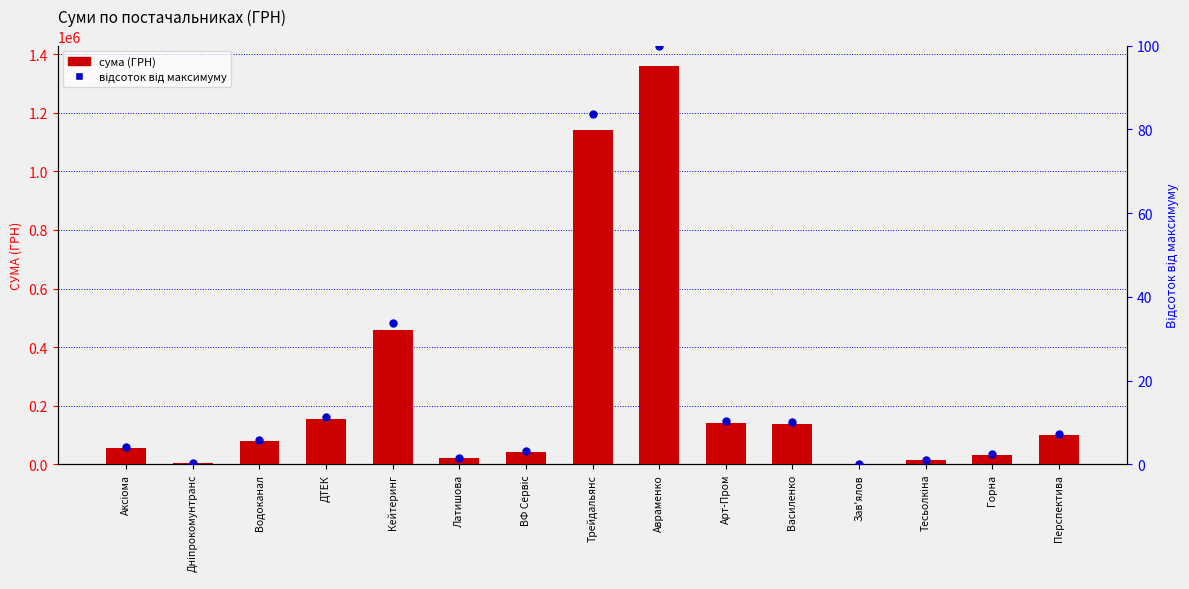

What is the total value across all series at ВФ Сервіс?

42591.1